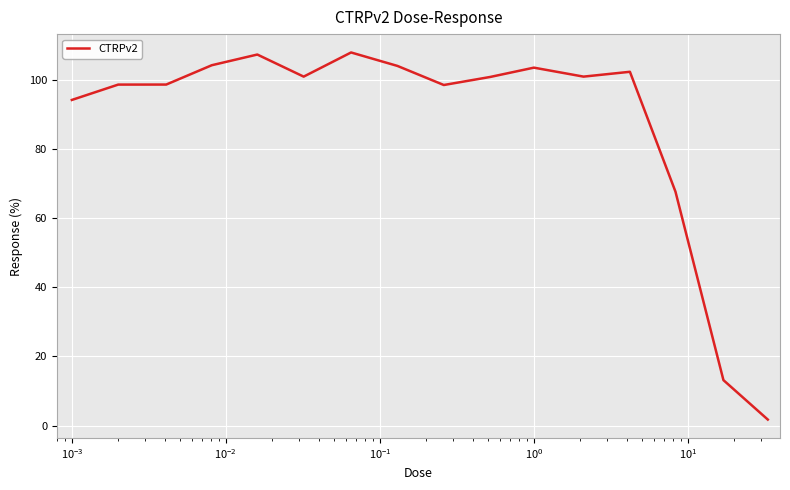

What is the maximum value shown in the chart?

108.1